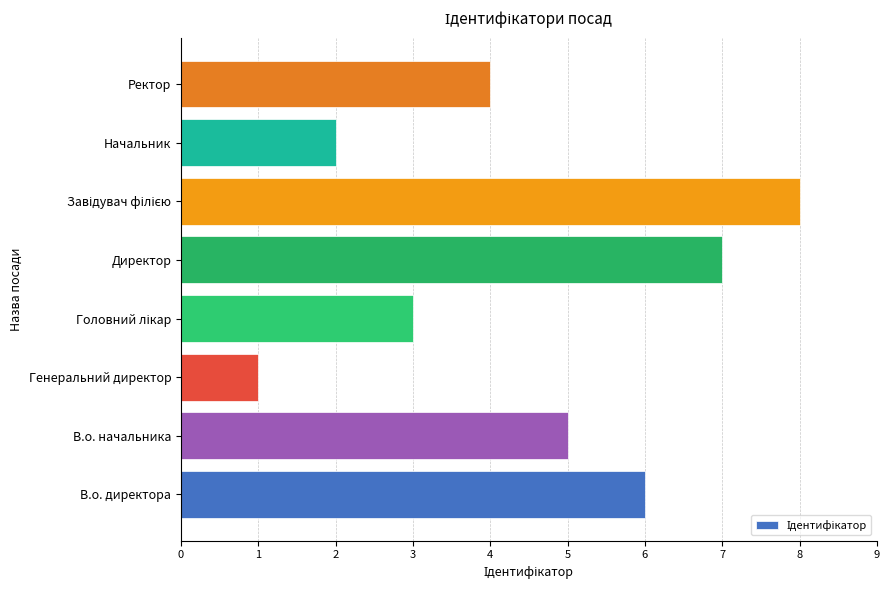

Which category has the lowest value across all series?

Генеральний директор